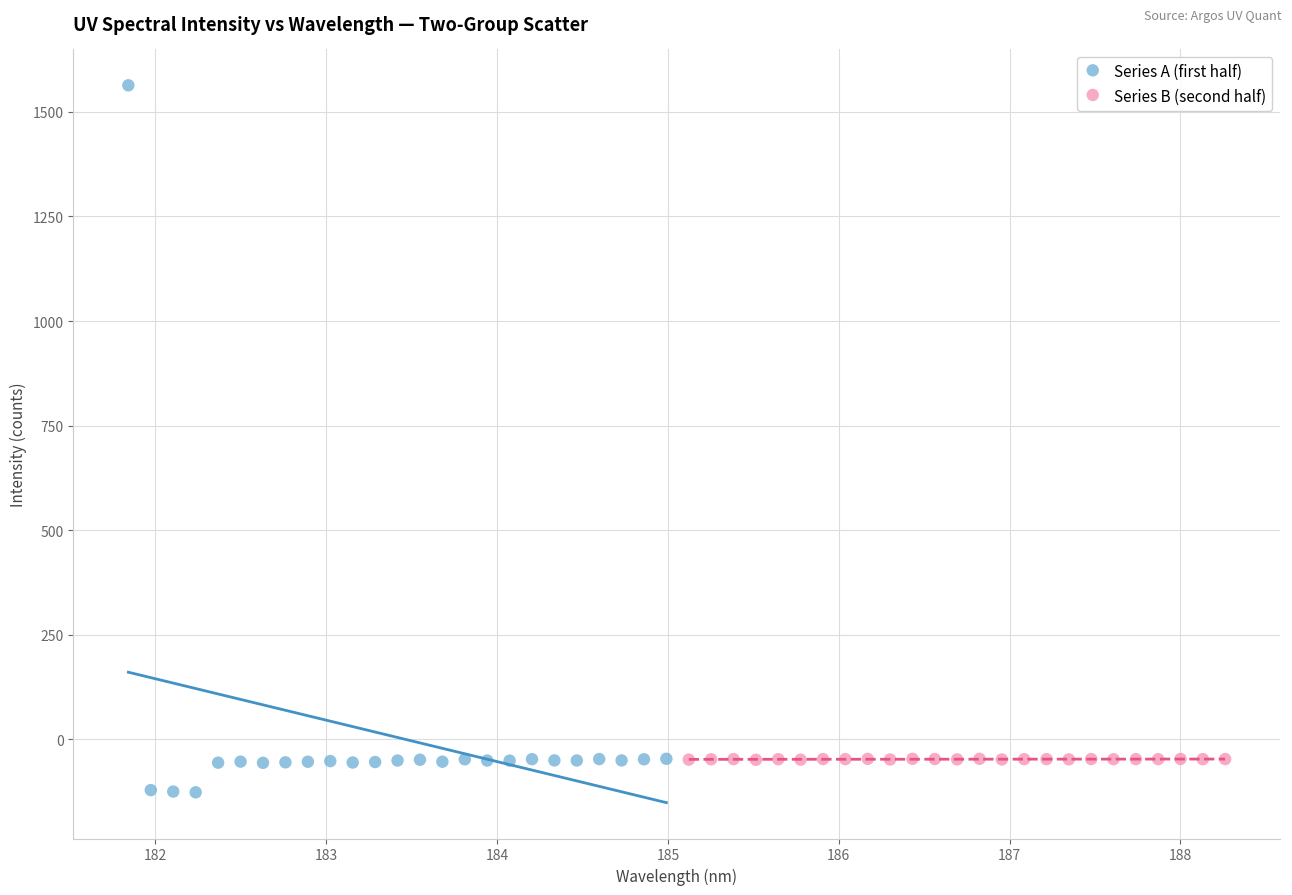

Which series contains the lowest Y value?

Series A (first half)